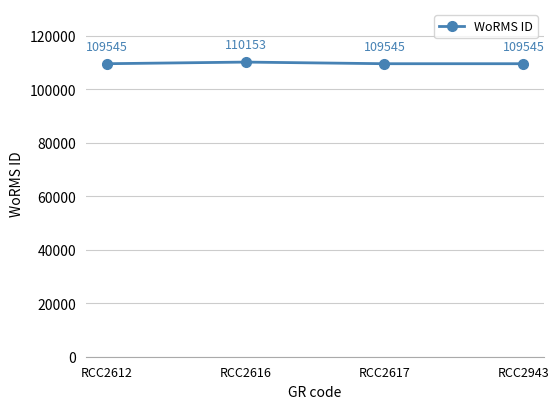

What is the value of the 4th point from the left?

109545